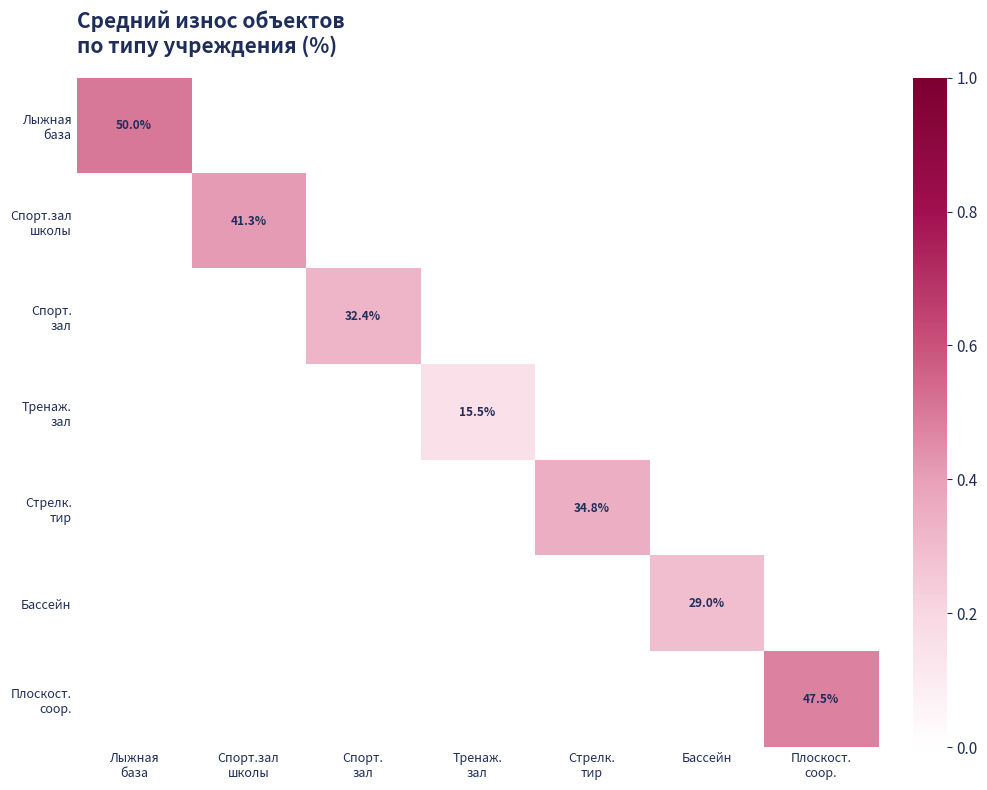

At which category is the sum across all series the highest?

Лыжная
база